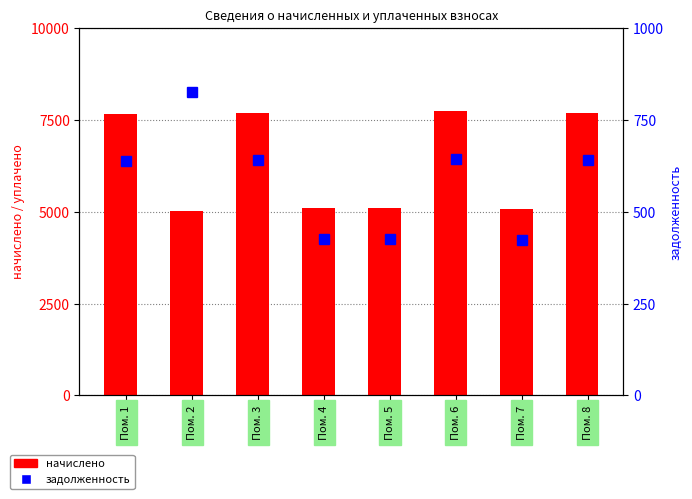

What are all the series names shown in the legend?

начислено, задолженность